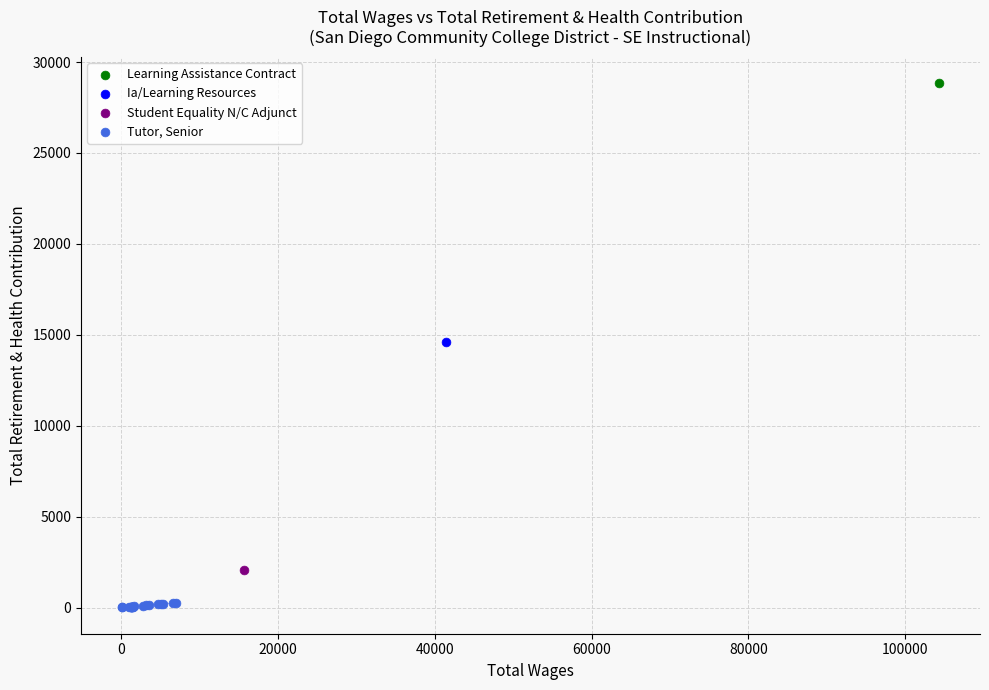

What are all the series names shown in the legend?

Learning Assistance Contract, Ia/Learning Resources, Student Equality N/C Adjunct, Tutor, Senior